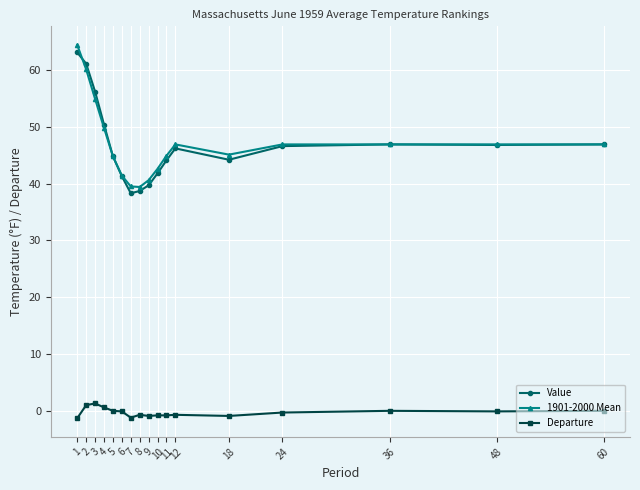

Where does the Departure series first go above 0?

2